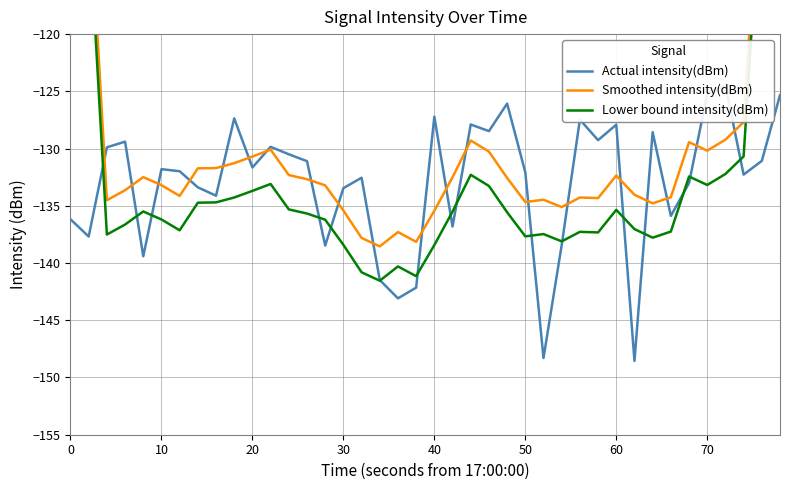

Is the value of Smoothed intensity(dBm) at 21 greater than the value of Lower bound intensity(dBm) at 60?

Yes